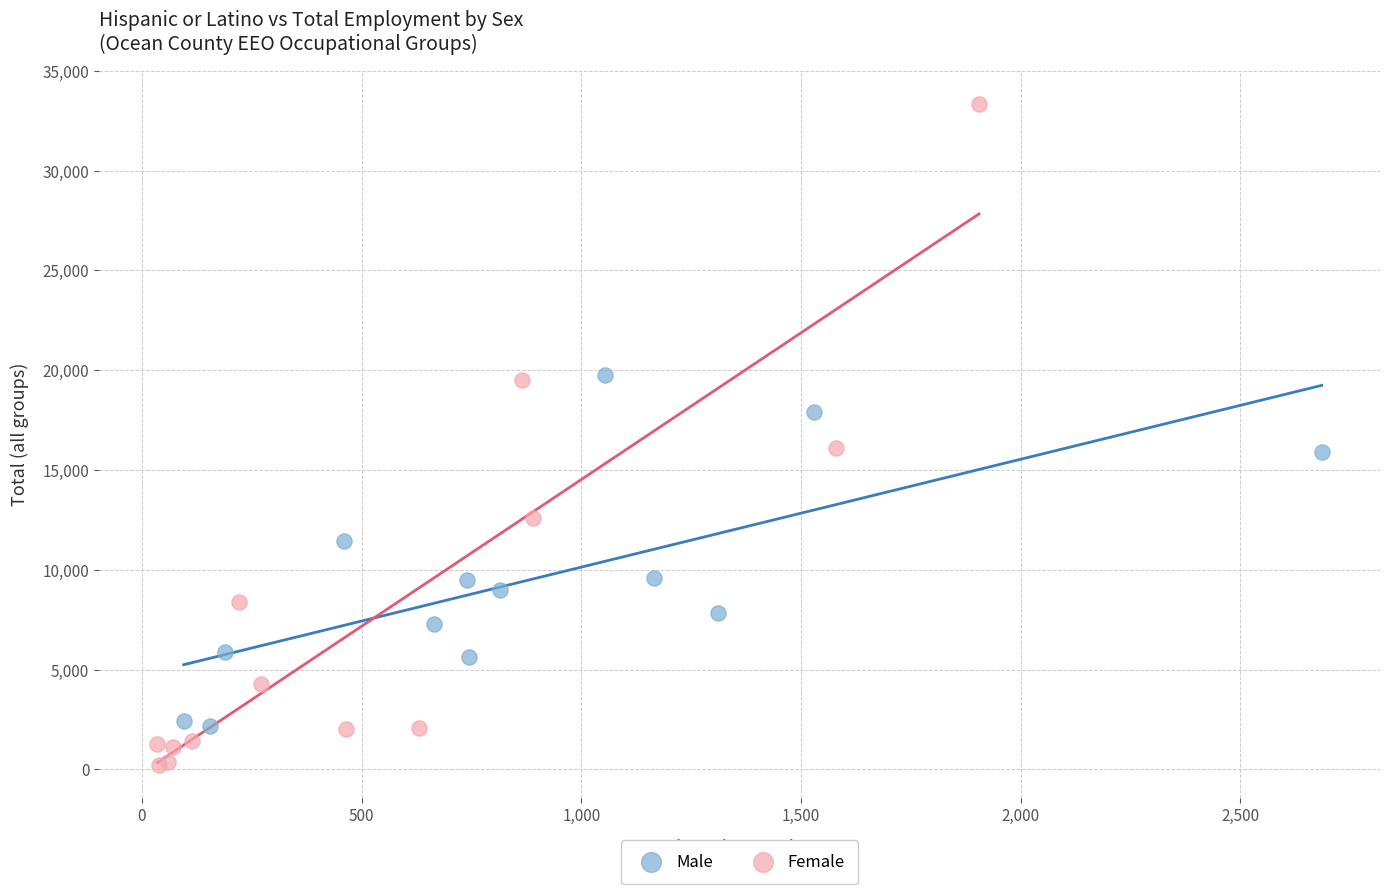

Which series reaches the minimum Y coordinate?

Female